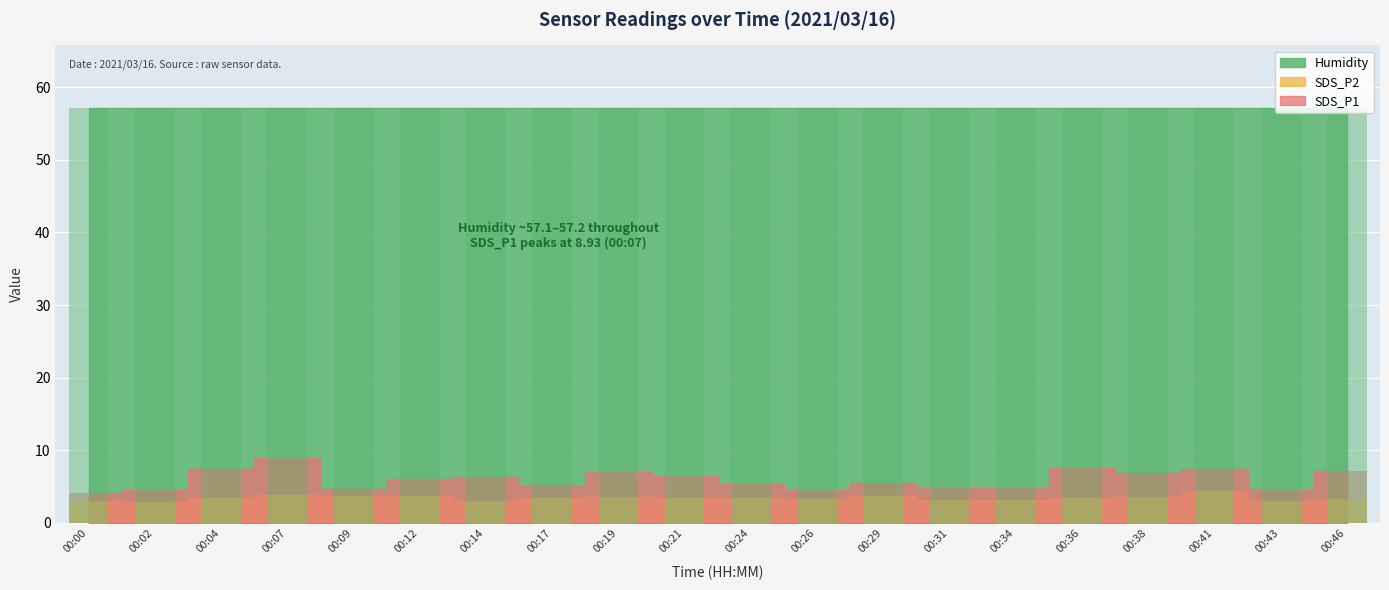

What is the average value of the Humidity series?

57.1